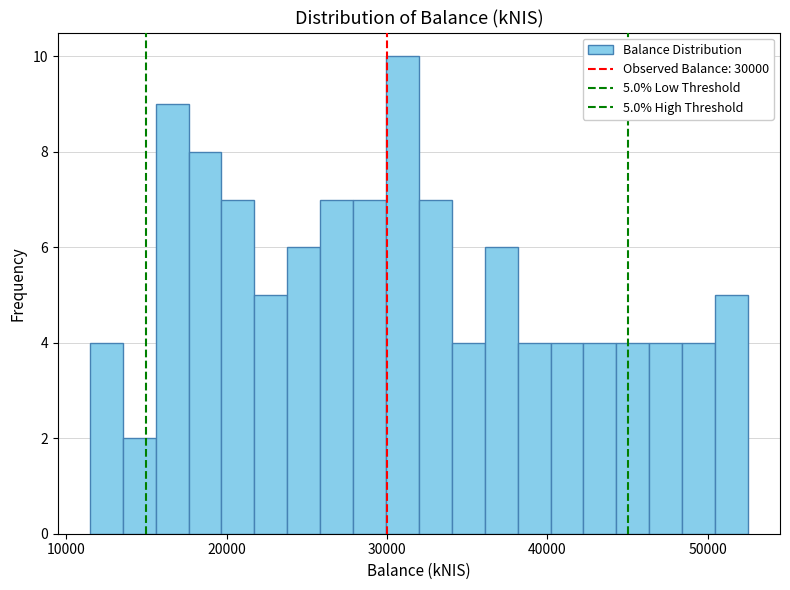

Read against the x-axis, roughly where is the centre of the tallest bar?

31000